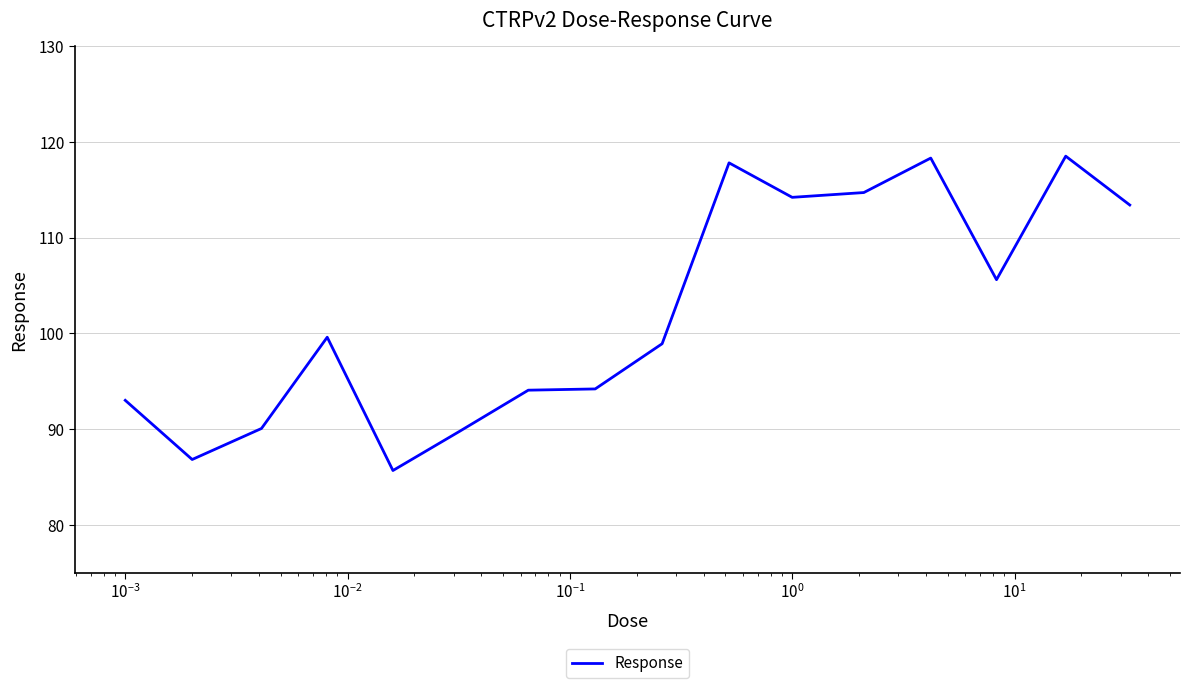

What is the difference between the maximum and minimum values?

32.8